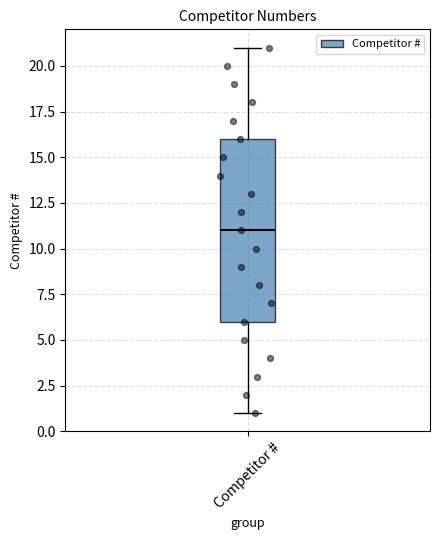

Read this box plot against the y-axis: the position of the median line, the range covered by the box, and the ends of both whiskers. The values are not printed on the chart, so give them approximately, as read against the axis.

median 11, box 6 to 16, whiskers 1 to 21